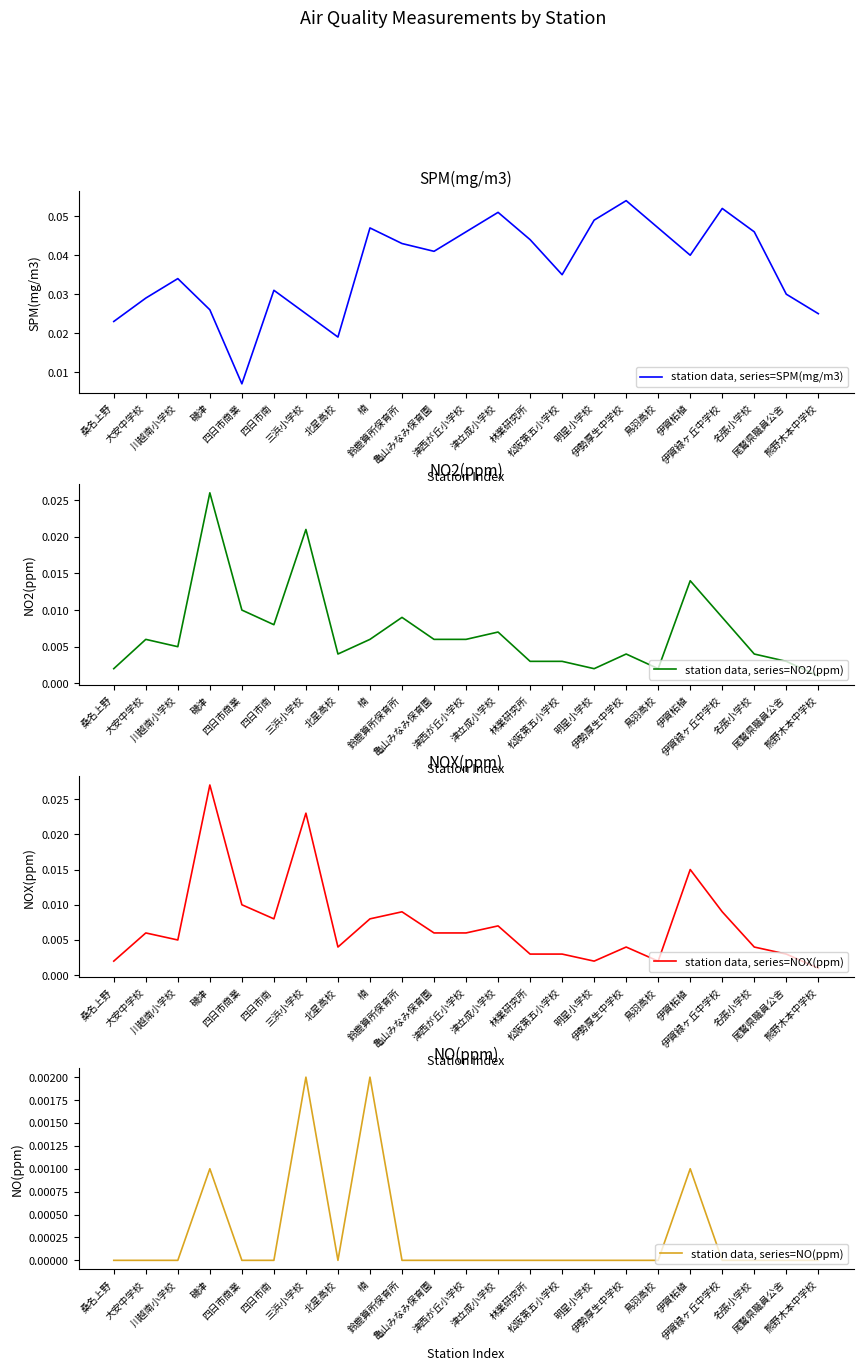

True or false: station data, series=NO(ppm) and station data, series=NOX(ppm) intersect in this chart.

False